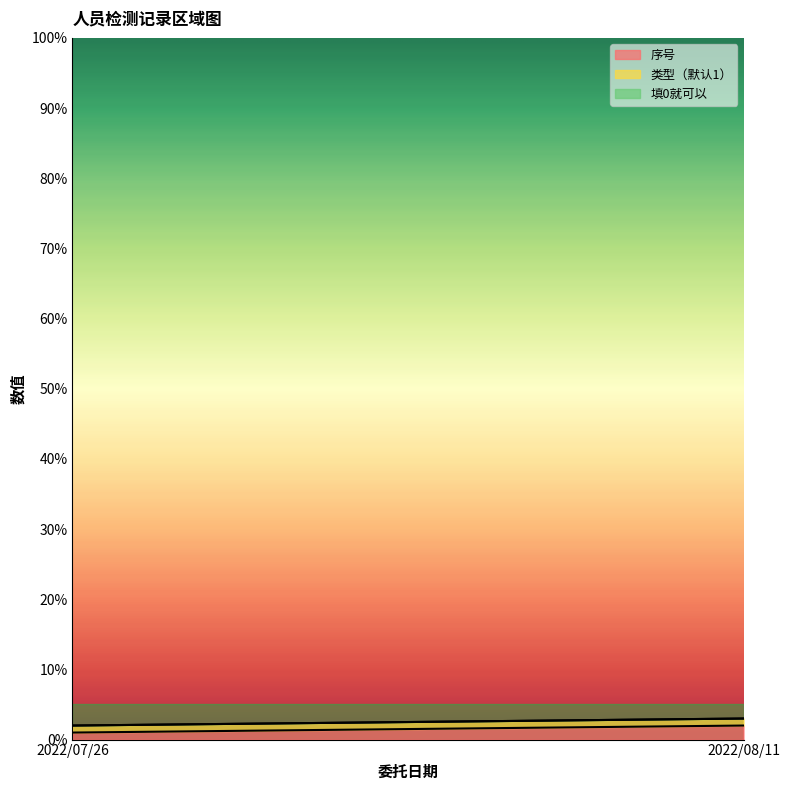

List the series in order of their peak value, highest first.

序号, 类型（默认1）, 填0就可以